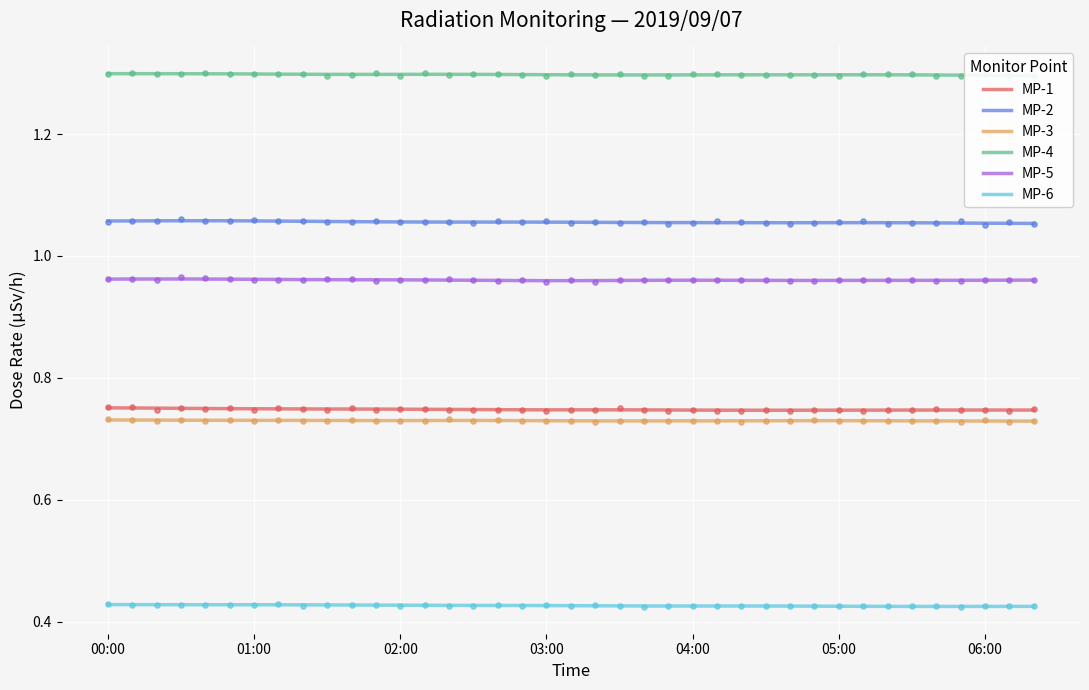

Which series has the widest spread of Y values?

MP-2